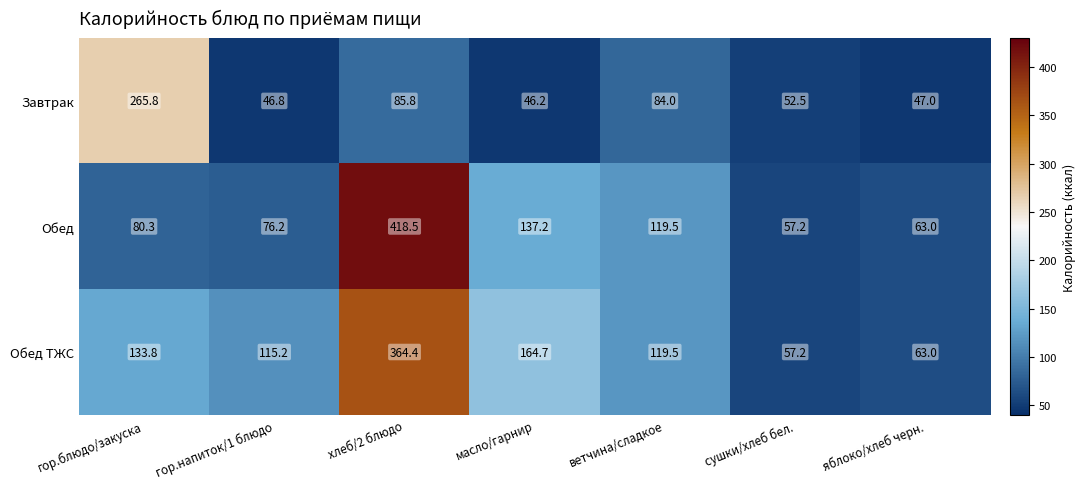

At which category is the sum across all series the highest?

хлеб/2 блюдо